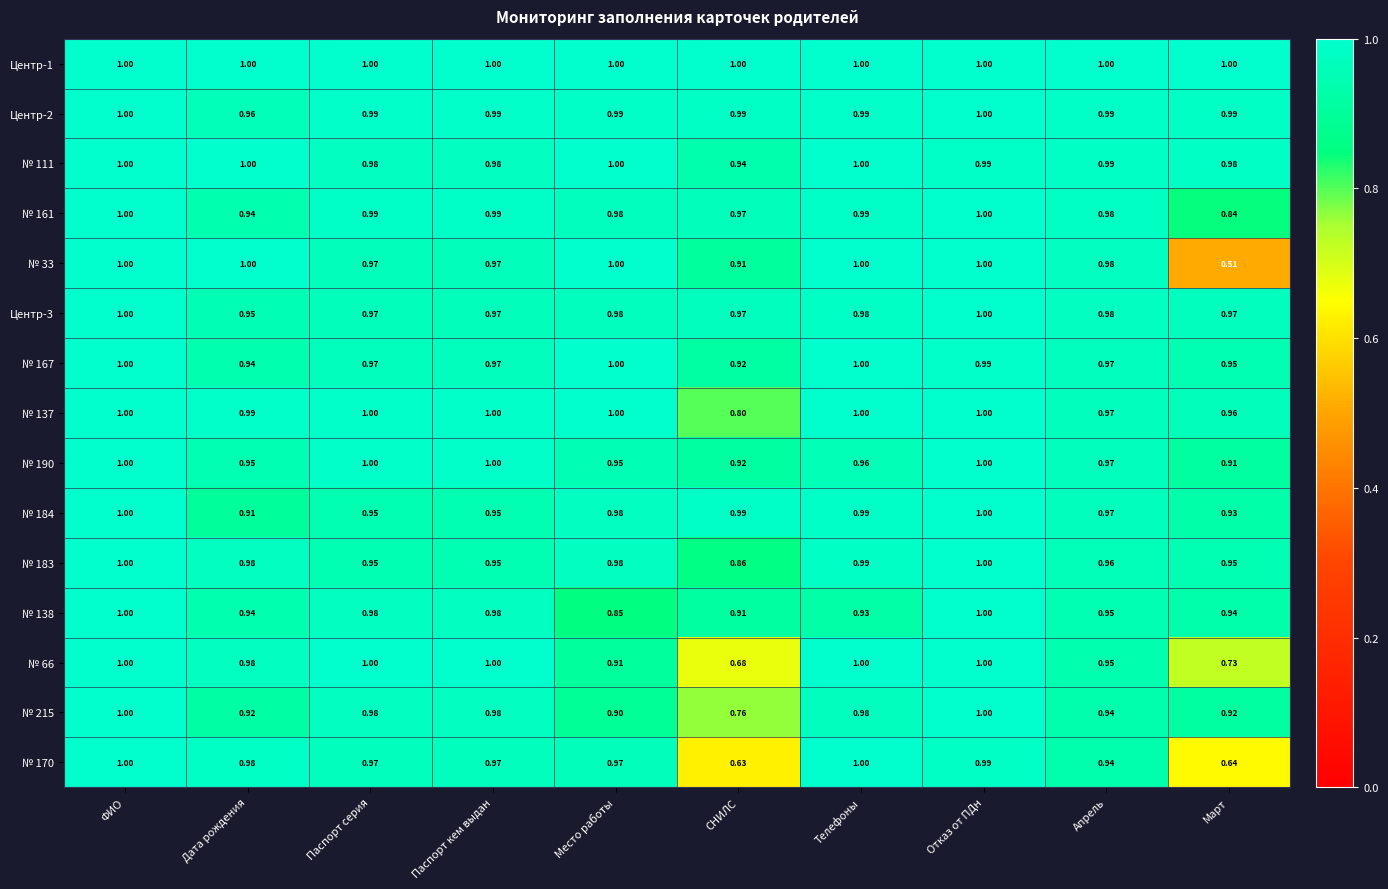

At which label does Центр-3 reach its minimum?

Дата рождения